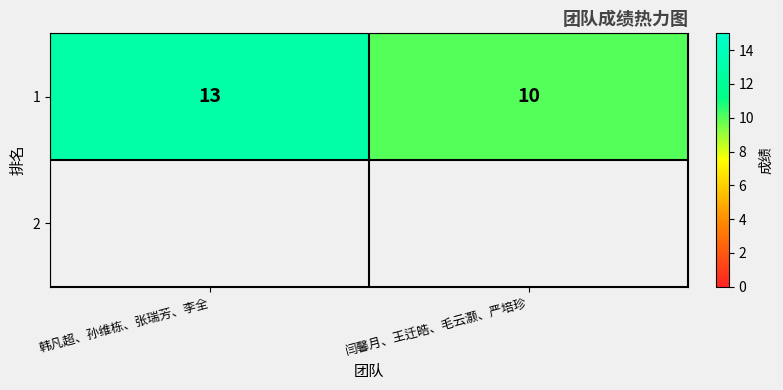

What is the change in value from 韩凡超、孙维栋、张瑞芳、李全 to 闫馨月、王迁皓、毛云灏、严培珍?

-3